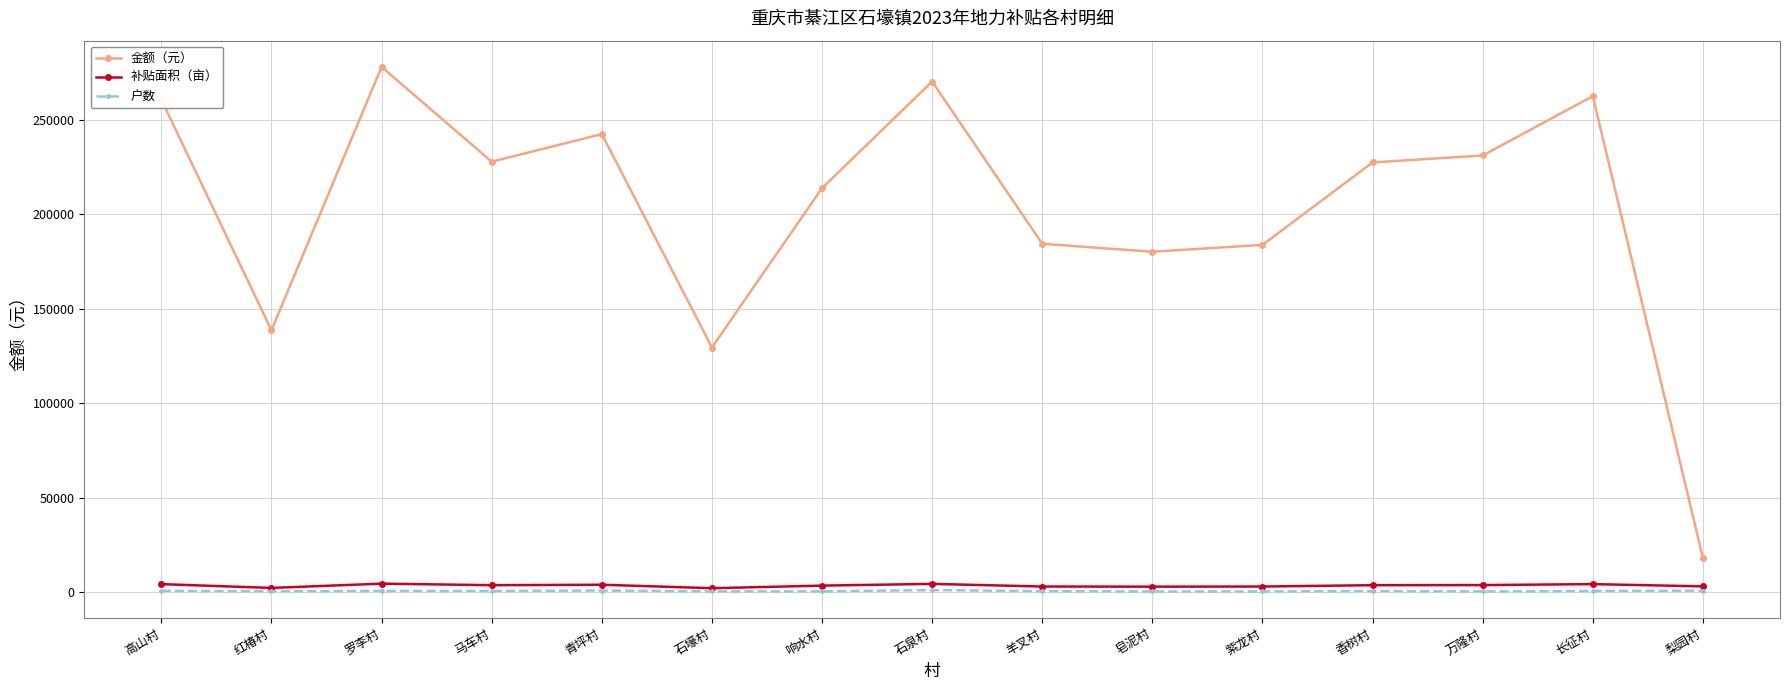

True or false: 补贴面积（亩） has more than 0 interior local peaks.

True